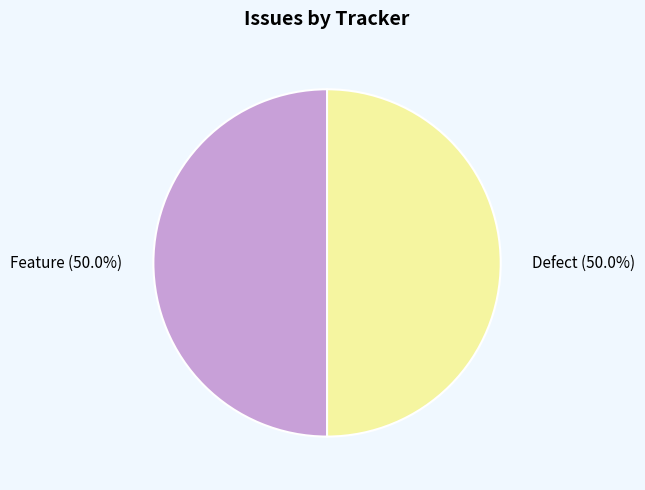

Approximately how many times larger is the value at Feature (50.0%) compared to Defect (50.0%)?

1.0